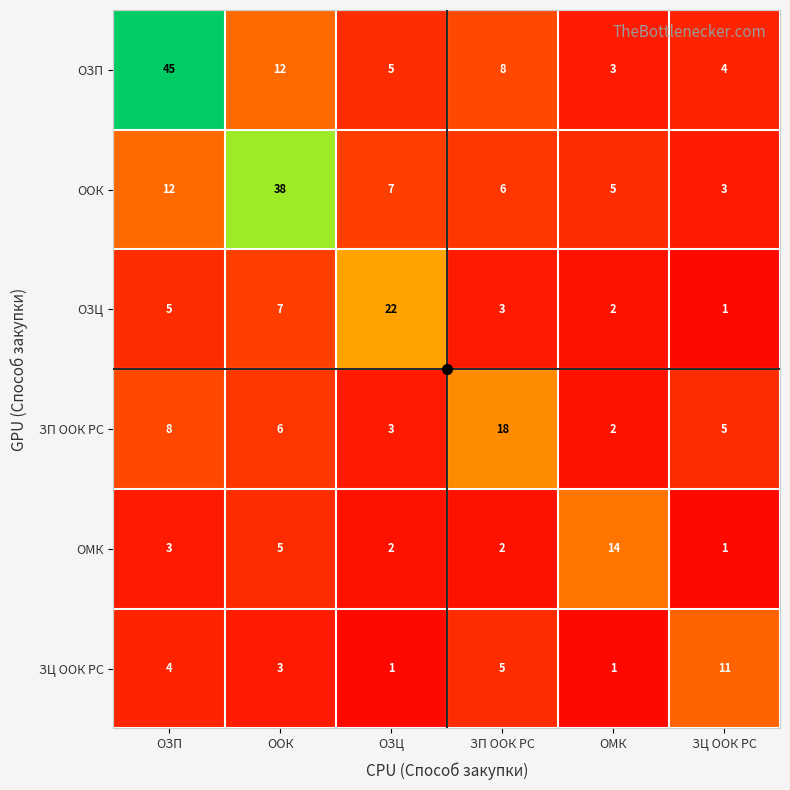

What is the sum of the ООК values at ОЗП and ОЗЦ?

19